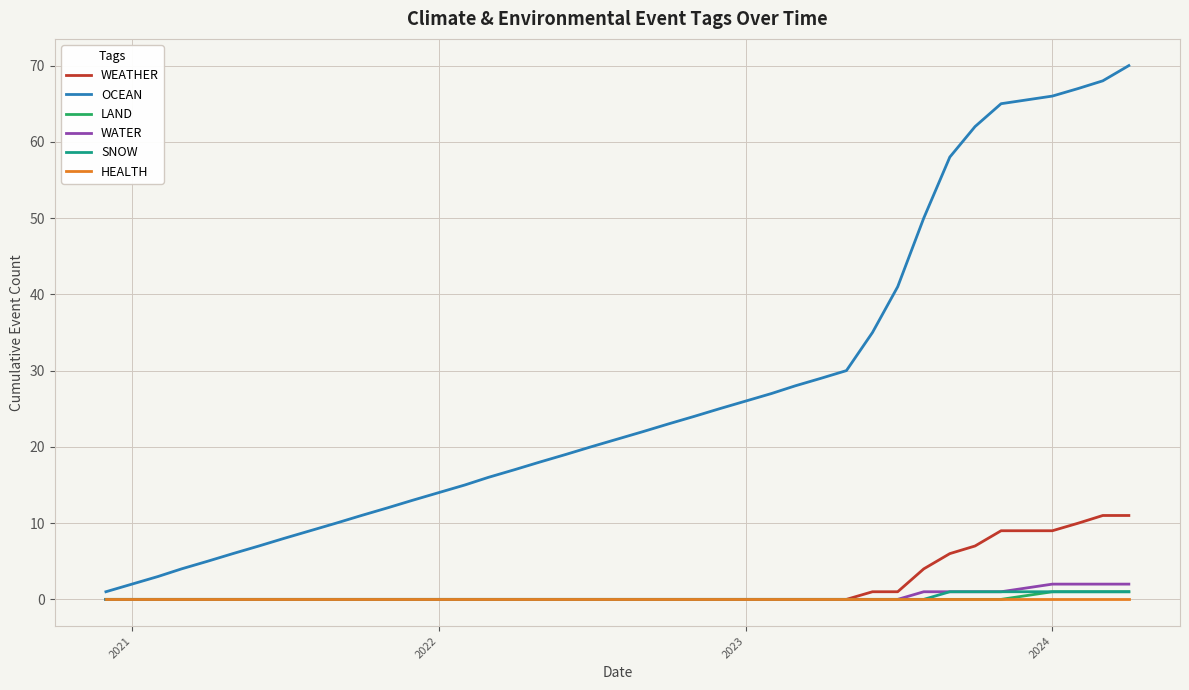

Reading right to left, list all the values displayed in this chart.

WEATHER: 11	11	10	9	9	7	6	4	1	1	0	0	0	0	0	0	0	0	0	0	0	0	0	0	0	0	0	0	0	0	0	0	0	0	0	0	0	0	0	0
OCEAN: 70	68	67	66	65	62	58	50	41	35	30	29	28	27	26	25	24	23	22	21	20	19	18	17	16	15	14	13	12	11	10	9	8	7	6	5	4	3	2	1
LAND: 1	1	1	1	0	0	0	0	0	0	0	0	0	0	0	0	0	0	0	0	0	0	0	0	0	0	0	0	0	0	0	0	0	0	0	0	0	0	0	0
WATER: 2	2	2	2	1	1	1	1	0	0	0	0	0	0	0	0	0	0	0	0	0	0	0	0	0	0	0	0	0	0	0	0	0	0	0	0	0	0	0	0
SNOW: 1	1	1	1	1	1	1	0	0	0	0	0	0	0	0	0	0	0	0	0	0	0	0	0	0	0	0	0	0	0	0	0	0	0	0	0	0	0	0	0
HEALTH: 0	0	0	0	0	0	0	0	0	0	0	0	0	0	0	0	0	0	0	0	0	0	0	0	0	0	0	0	0	0	0	0	0	0	0	0	0	0	0	0